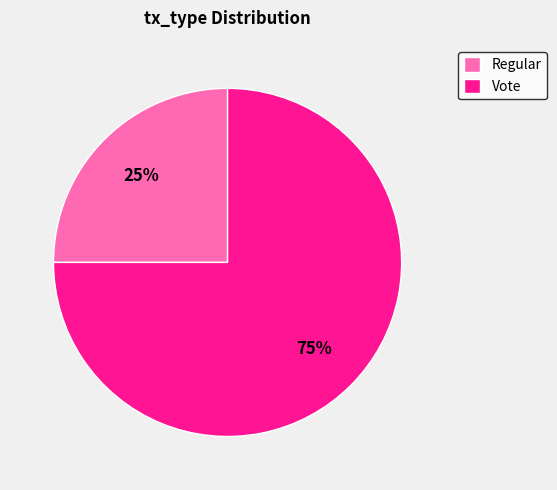

Does Vote represent more than half of the total?

Yes